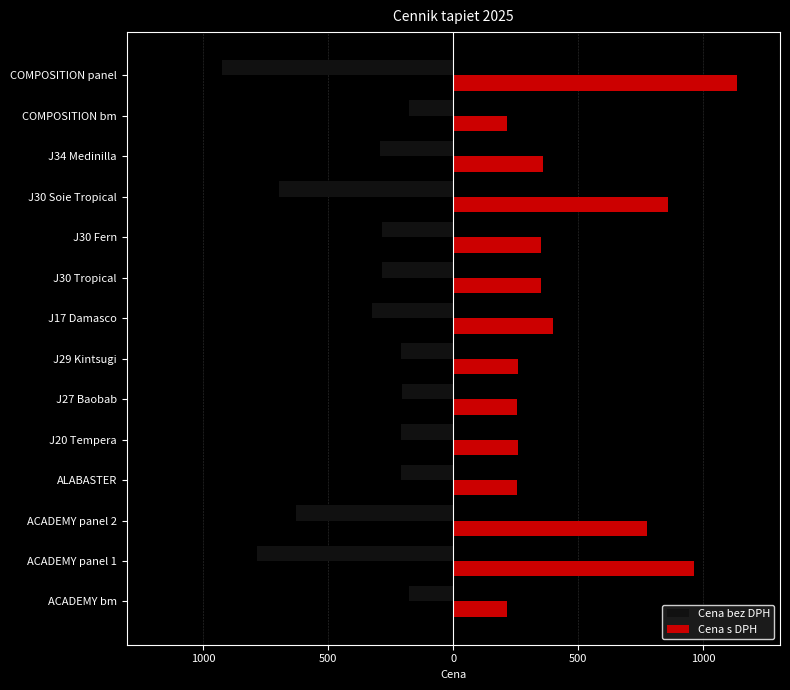

What are all the series names shown in the legend?

Cena bez DPH, Cena s DPH